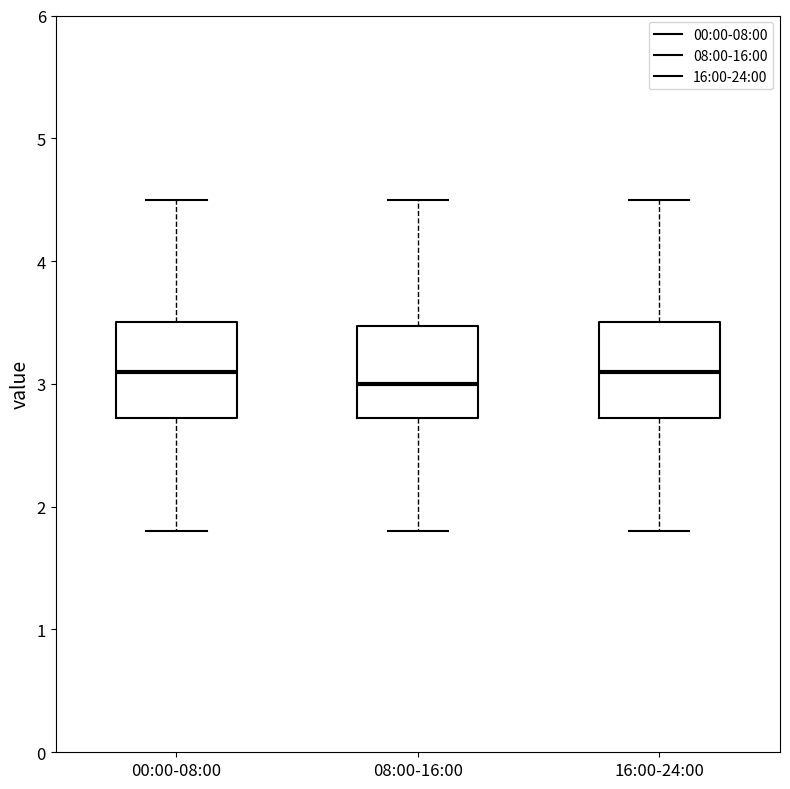

Where does the lower whisker of the box for 16:00-24:00 end on the y-axis? The values are not printed on the chart, so give them approximately, as read against the axis.

1.8